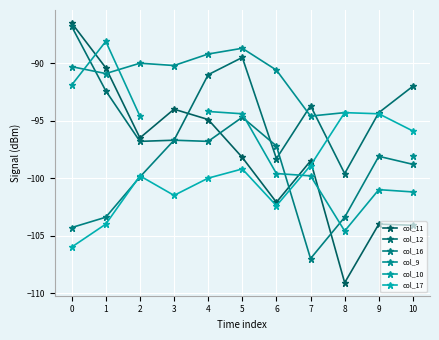

Count the number of categories in the chart.

11